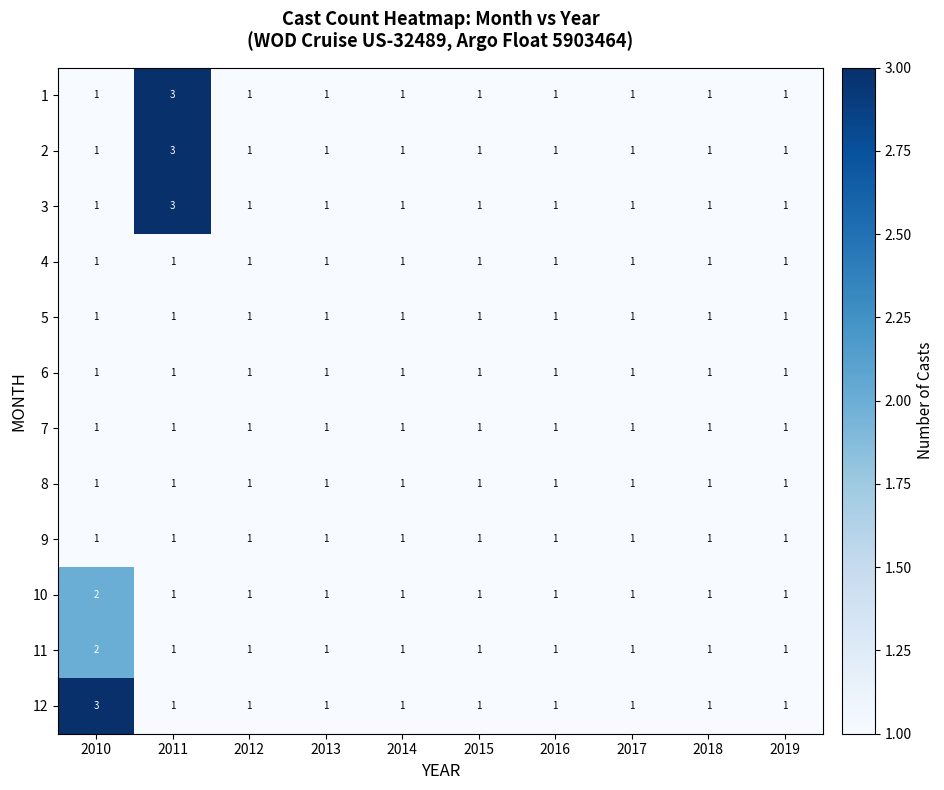

True or false: 12 has a value of 0 at 2018.

False